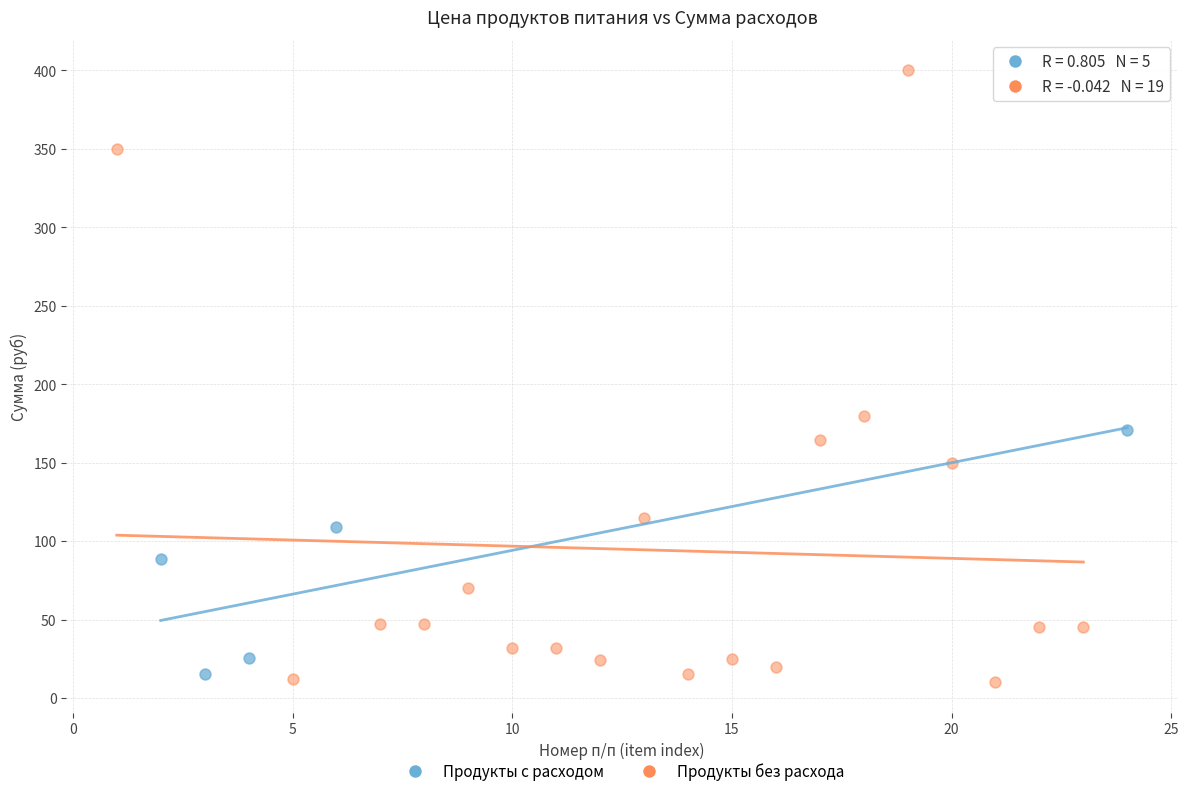

Which series has the largest Y range (max minus min)?

Продукты без расхода